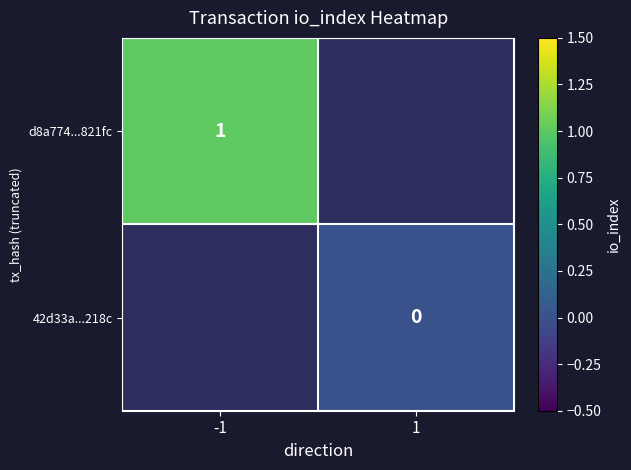

The d8a774...821fc series shows 0.4 at -1. True or false?

False